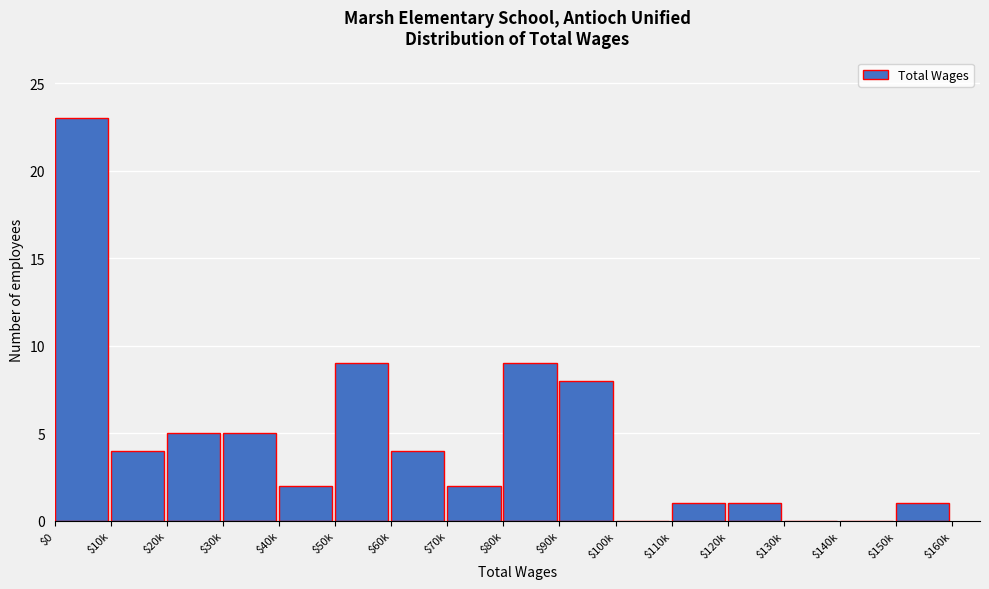

The chart shows a value of 1 at $110k. True or false?

True